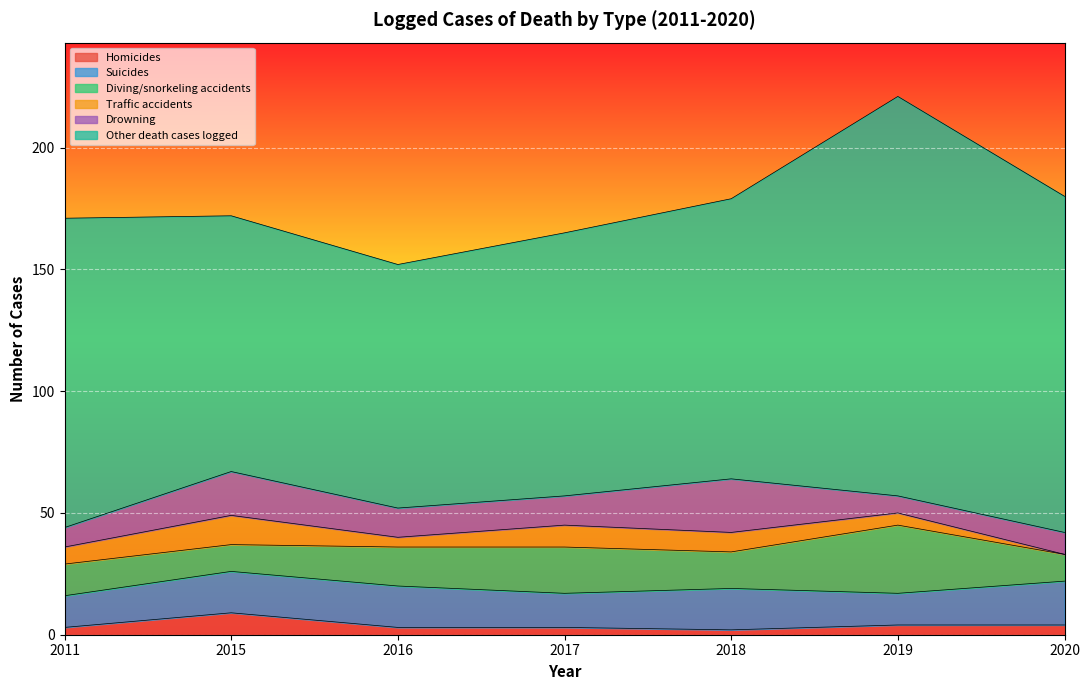

True or false: Diving/snorkeling accidents has a value of 6 at 2011.

False